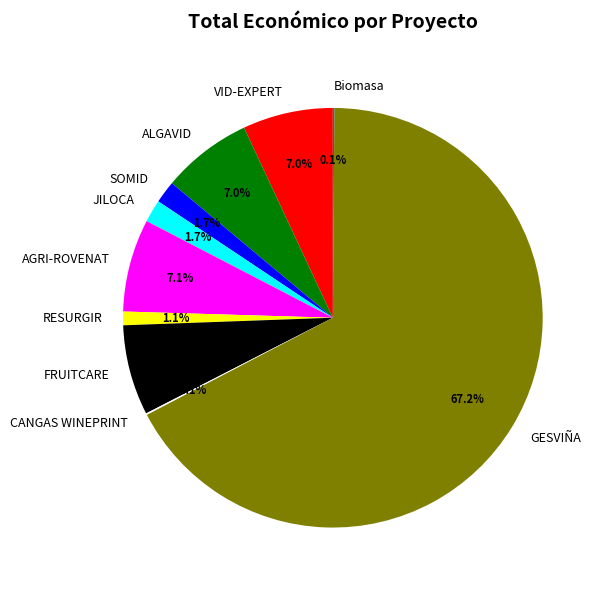

Which category accounts for the majority?

GESVIÑA